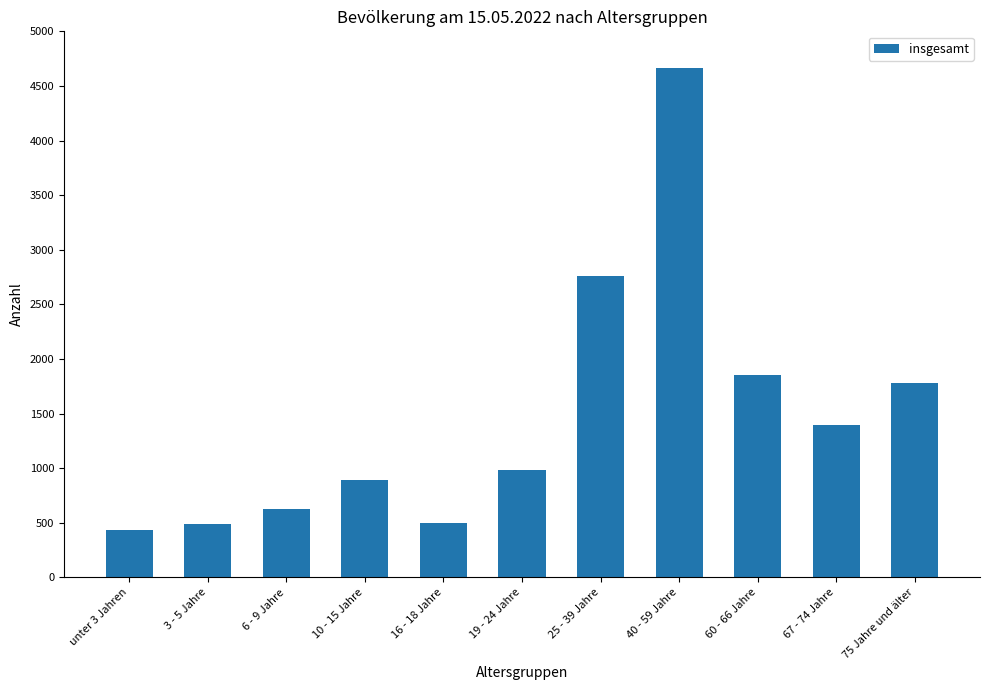

Between 6 - 9 Jahre and 10 - 15 Jahre, which is larger?

10 - 15 Jahre